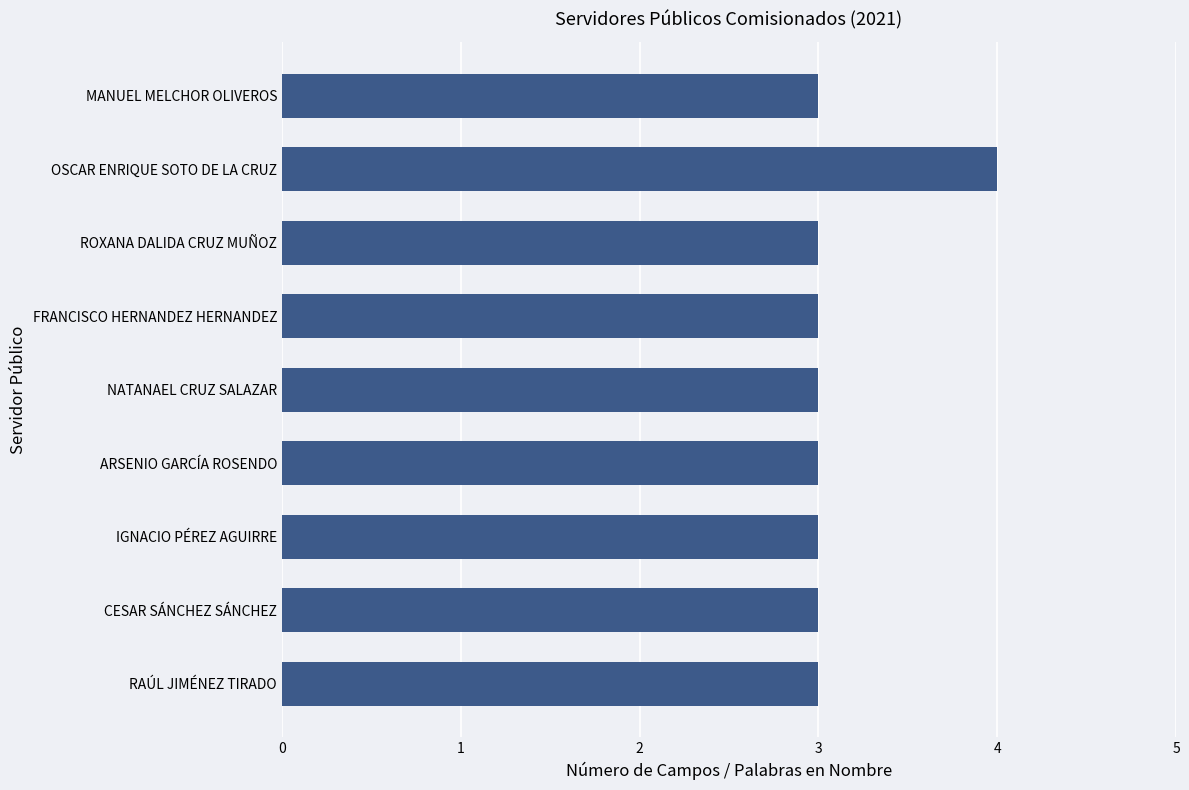

How many series are shown in this chart?

1